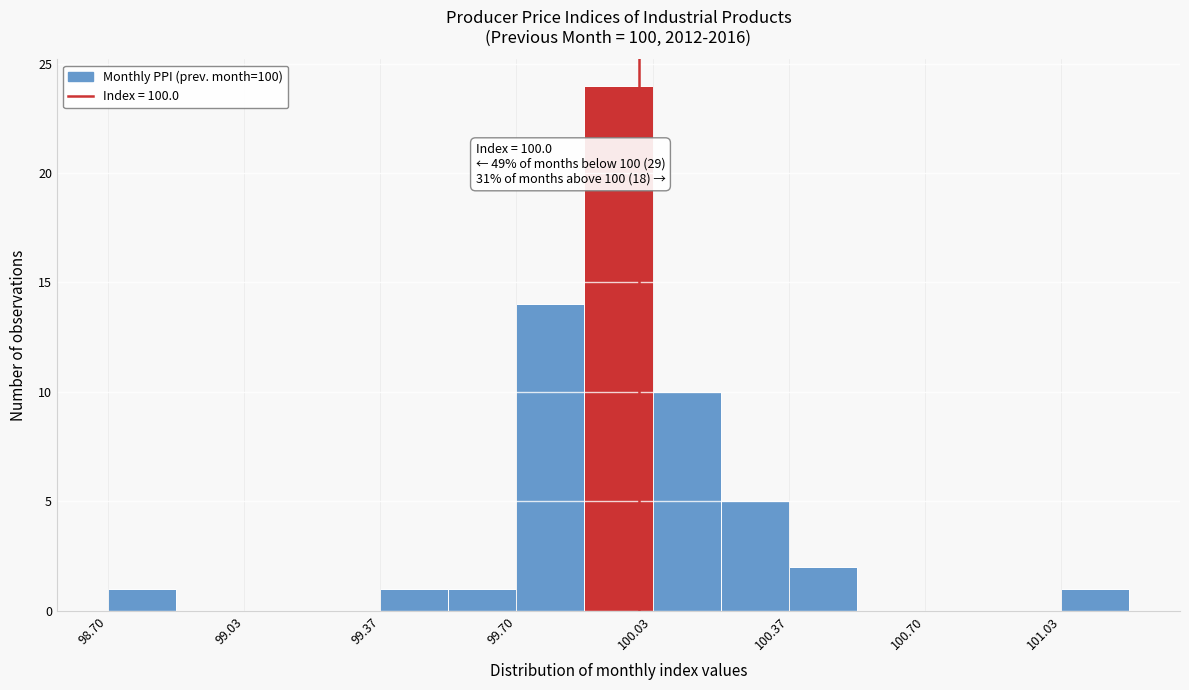

Read against the x-axis, roughly where is the centre of the tallest bar?

99.95